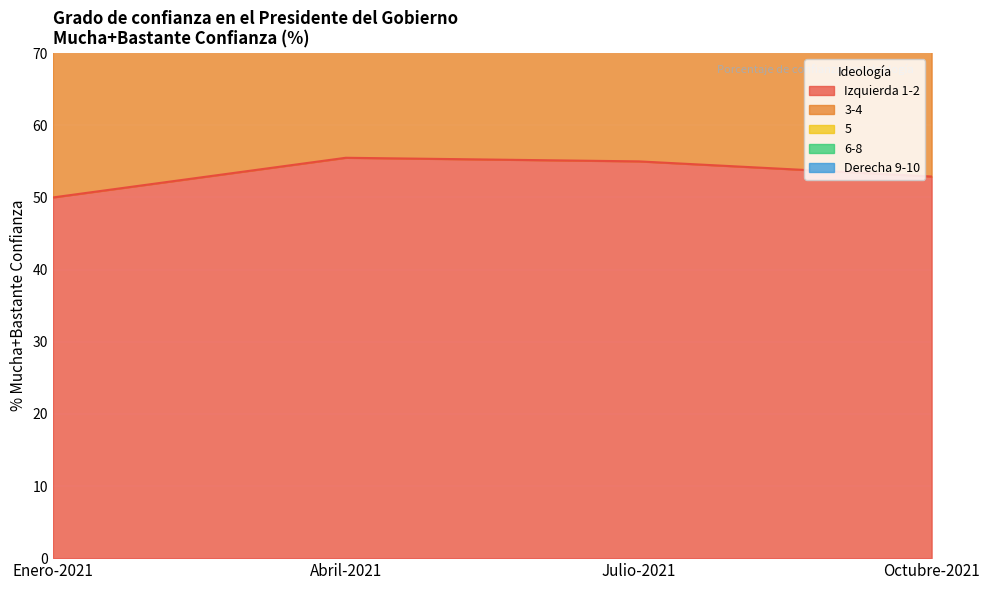

At which label is 5 closest to 17?

Julio-2021